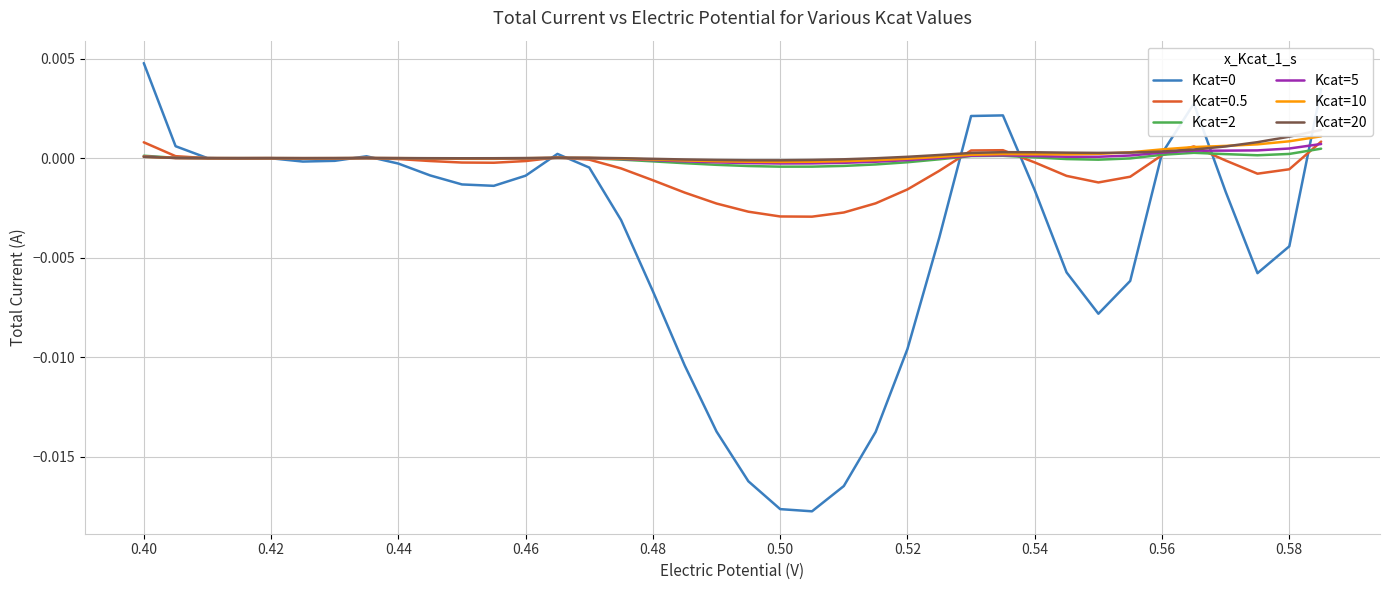

In Kcat=0, how many points are lower than both neighbors (excluding endpoints)?

6